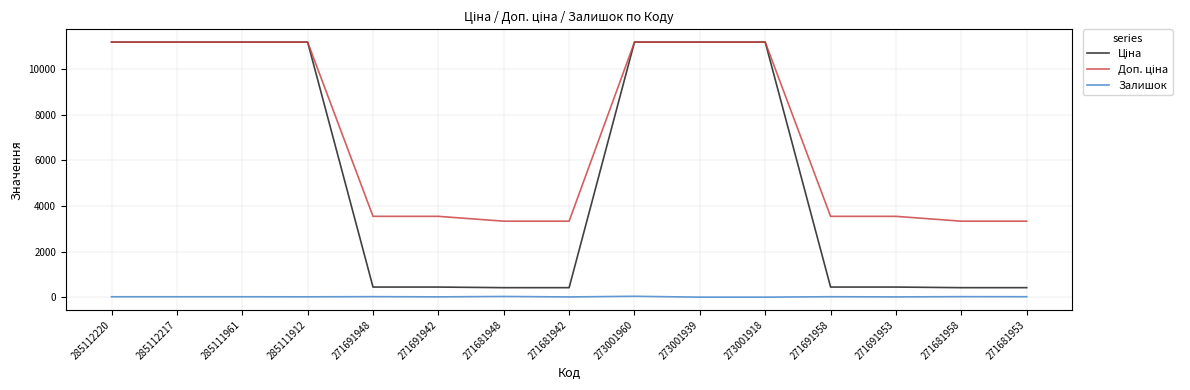

What is the difference between the highest and lowest values at 273001939?

11188.2